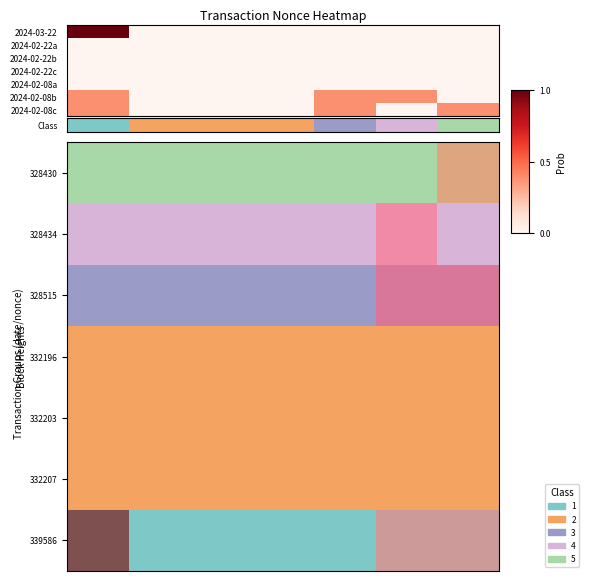

What is the greatest value displayed?

1.0